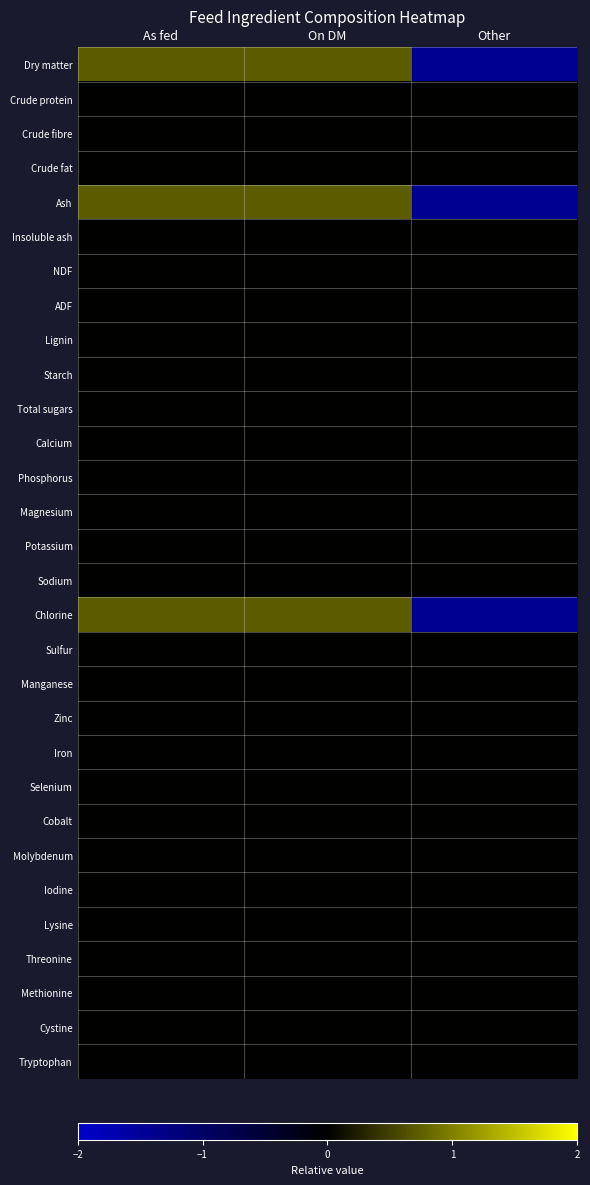

Reading left to right, what are all the values shown in this chart?

Dry matter: As fed=0.7	On DM=0.7	Other=-1.4
Crude protein: As fed=0.0	On DM=0.0	Other=0.0
Crude fibre: As fed=0.0	On DM=0.0	Other=0.0
Crude fat: As fed=0.0	On DM=0.0	Other=0.0
Ash: As fed=0.7	On DM=0.7	Other=-1.4
Insoluble ash: As fed=0.0	On DM=0.0	Other=0.0
NDF: As fed=0.0	On DM=0.0	Other=0.0
ADF: As fed=0.0	On DM=0.0	Other=0.0
Lignin: As fed=0.0	On DM=0.0	Other=0.0
Starch: As fed=0.0	On DM=0.0	Other=0.0
Total sugars: As fed=0.0	On DM=0.0	Other=0.0
Calcium: As fed=0.0	On DM=0.0	Other=0.0
Phosphorus: As fed=0.0	On DM=0.0	Other=0.0
Magnesium: As fed=0.0	On DM=0.0	Other=0.0
Potassium: As fed=0.0	On DM=0.0	Other=0.0
Sodium: As fed=0.0	On DM=0.0	Other=0.0
Chlorine: As fed=0.7	On DM=0.7	Other=-1.4
Sulfur: As fed=0.0	On DM=0.0	Other=0.0
Manganese: As fed=0.0	On DM=0.0	Other=0.0
Zinc: As fed=0.0	On DM=0.0	Other=0.0
Iron: As fed=0.0	On DM=0.0	Other=0.0
Selenium: As fed=0.0	On DM=0.0	Other=0.0
Cobalt: As fed=0.0	On DM=0.0	Other=0.0
Molybdenum: As fed=0.0	On DM=0.0	Other=0.0
Iodine: As fed=0.0	On DM=0.0	Other=0.0
Lysine: As fed=0.0	On DM=0.0	Other=0.0
Threonine: As fed=0.0	On DM=0.0	Other=0.0
Methionine: As fed=0.0	On DM=0.0	Other=0.0
Cystine: As fed=0.0	On DM=0.0	Other=0.0
Tryptophan: As fed=0.0	On DM=0.0	Other=0.0